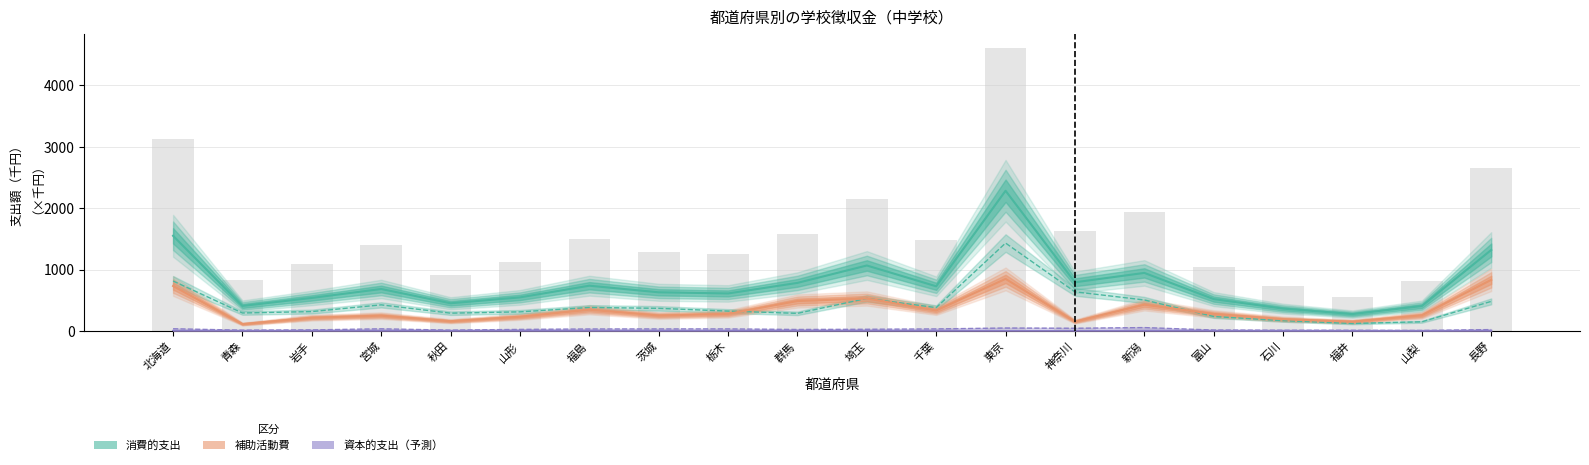

At which category does the chart reach its minimum across all series?

栃木